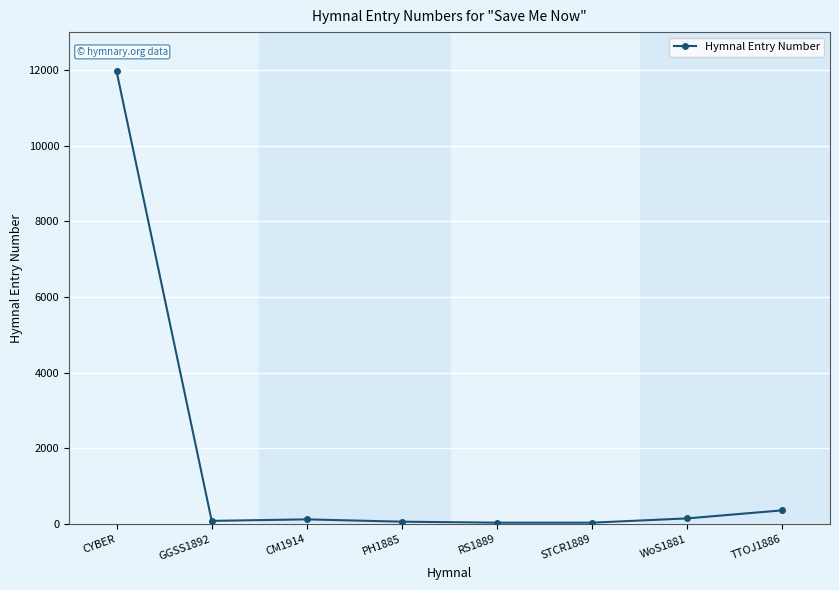

Is it true that the value at CYBER is 20129?

False